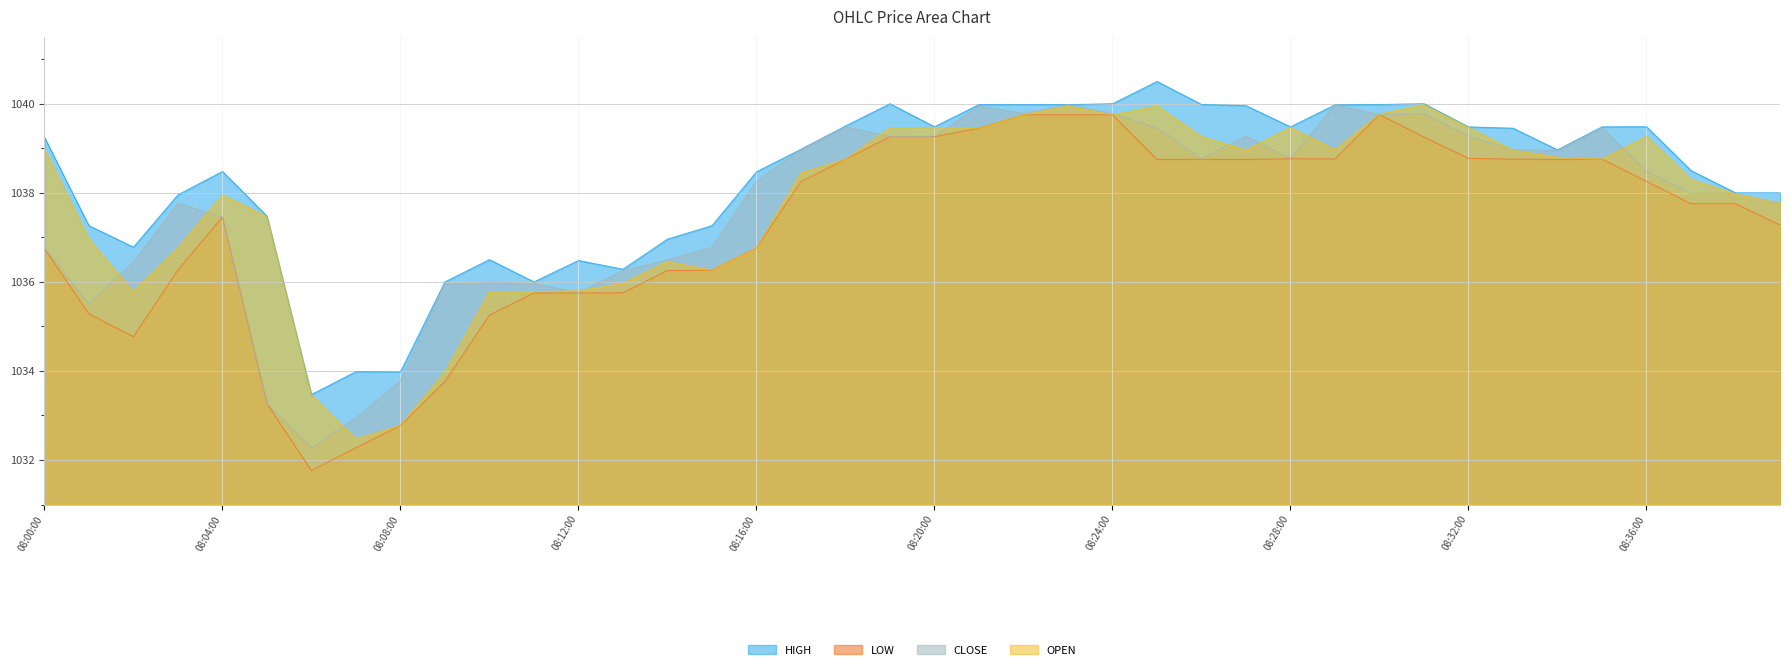

At how many categories does at least one series exceed 1033?

40